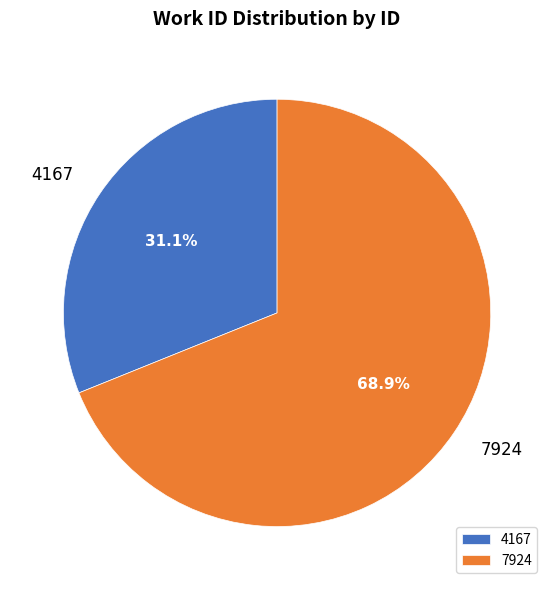

Which category has the biggest portion of the pie?

7924